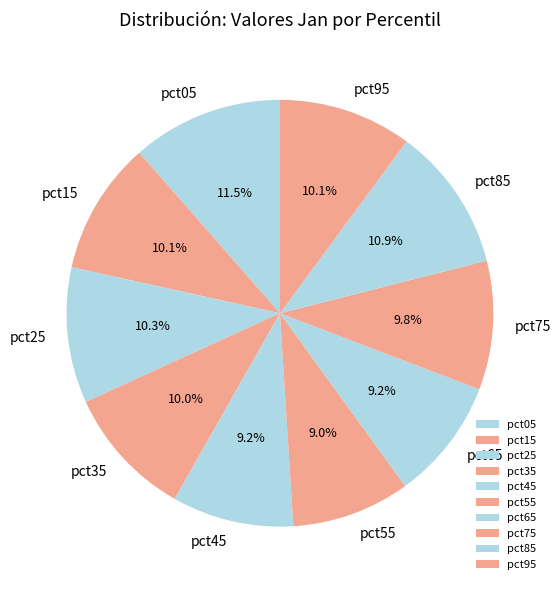

Is there a majority slice in this chart?

No